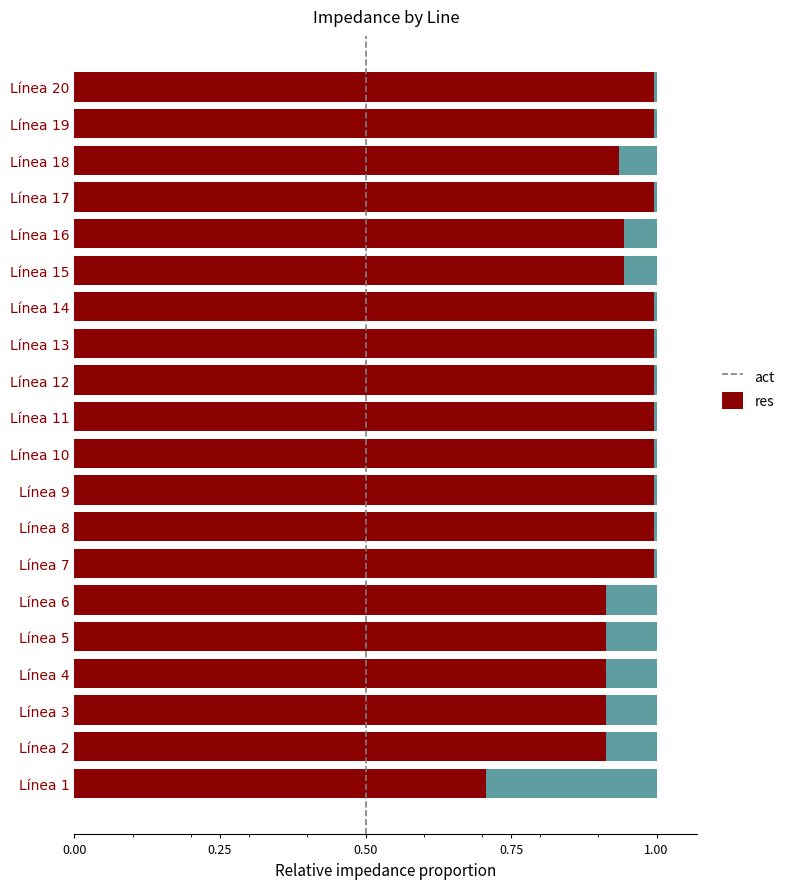

What is the total value across all series at Línea 2?

1.0